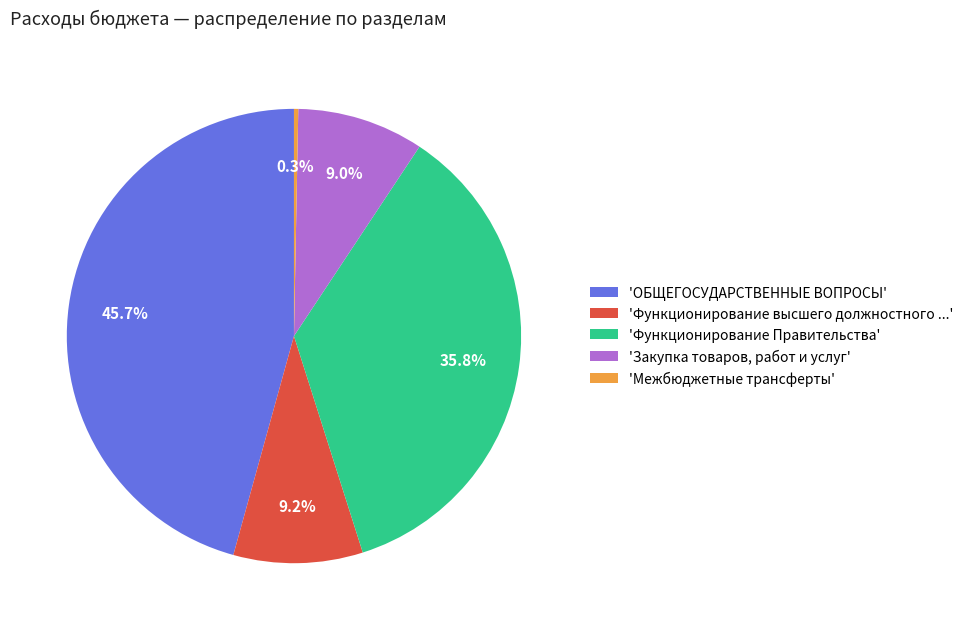

Which slice is the largest?

'ОБЩЕГОСУДАРСТВЕННЫЕ ВОПРОСЫ'